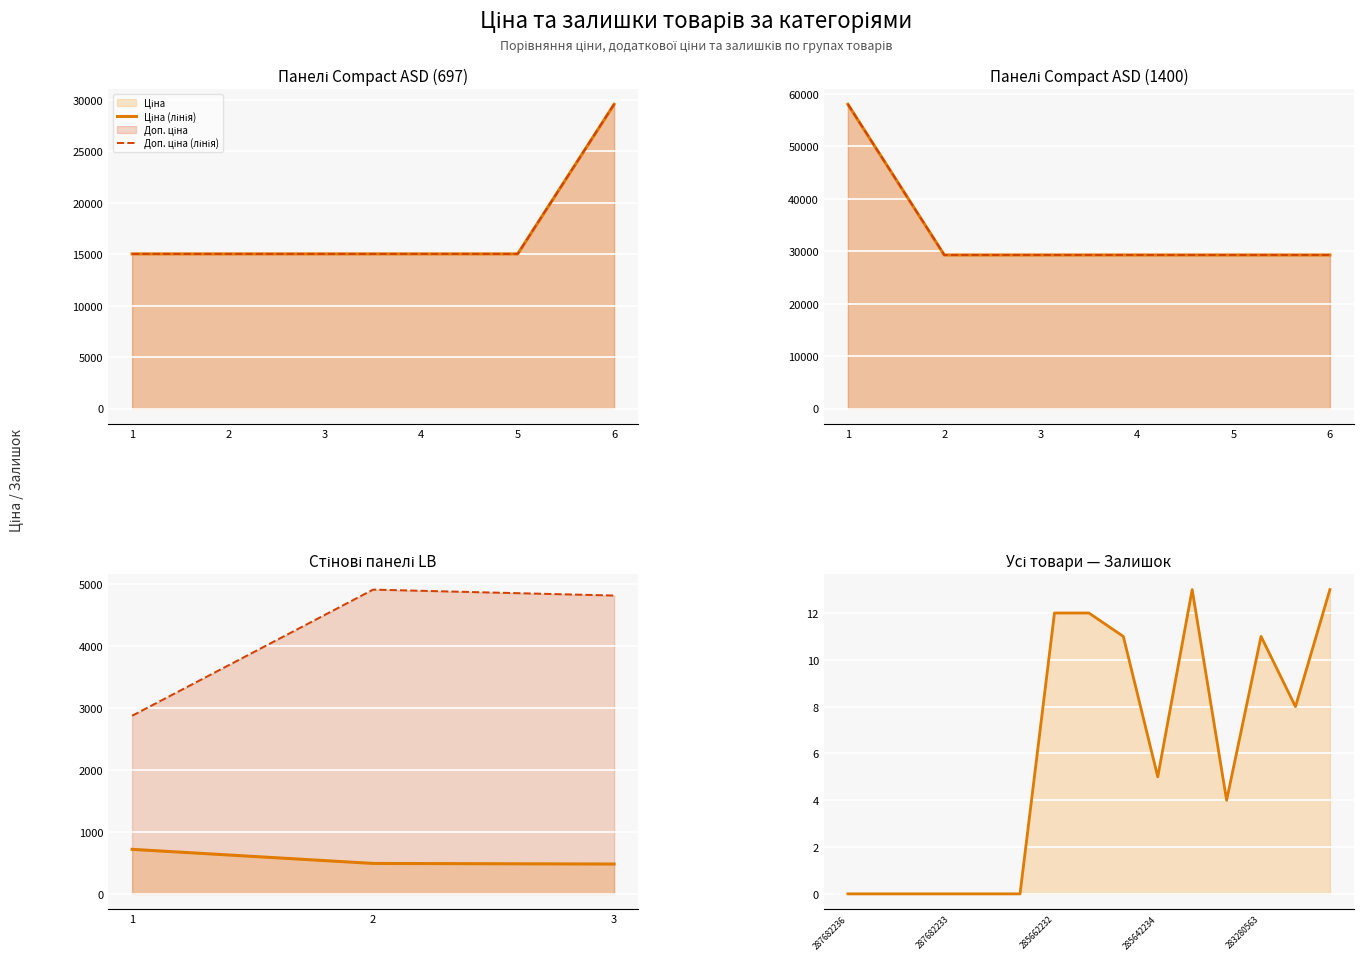

What is the maximum value for Доп. ціна?

58037.0